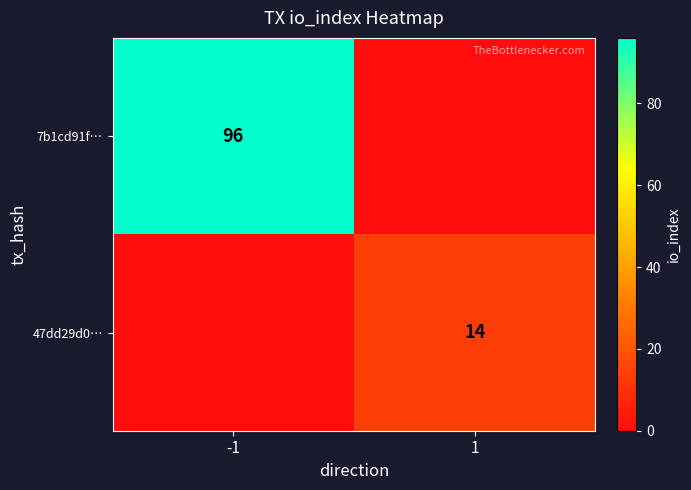

True or false: 7b1cd91f… has a value of 96 at -1.

True